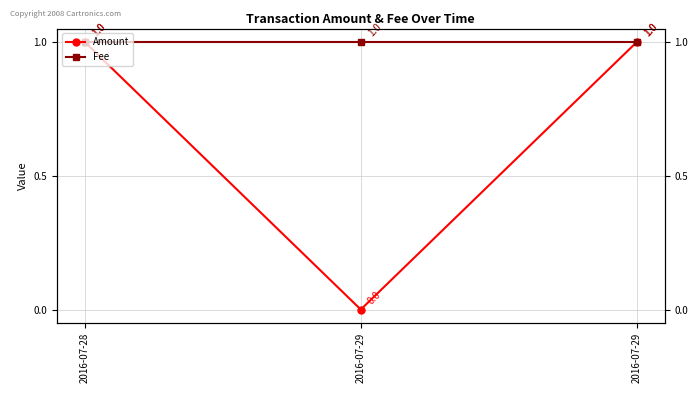

At 2016-07-29, list the series in order from largest to smallest.

Fee, Amount